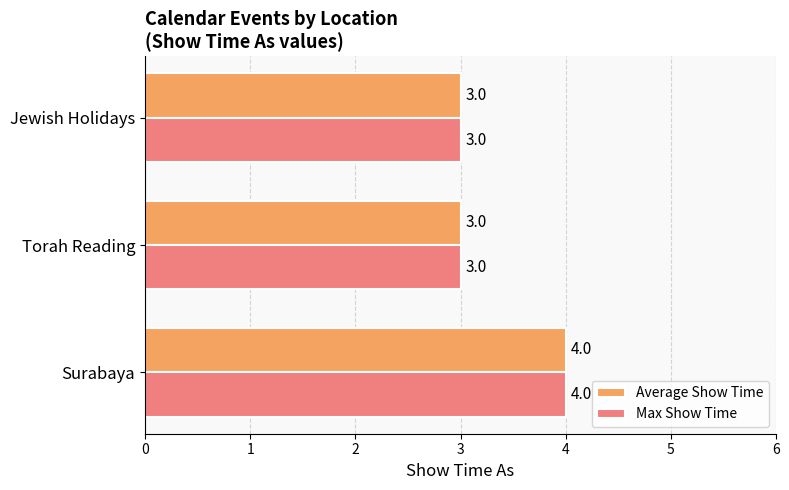

What is the difference between the maximum and second lowest values in the Average Show Time series?

1